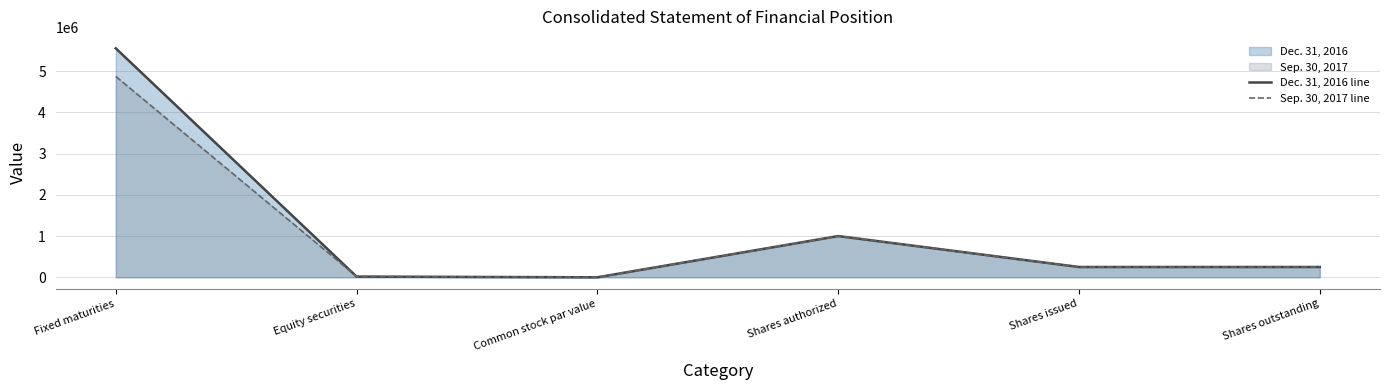

Reading right to left, list all the values displayed in this chart.

Dec. 31, 2016 line: 250000	250000	1000000	10	16390	5552911
Sep. 30, 2017 line: 250000	250000	1000000	10	20754	4871778